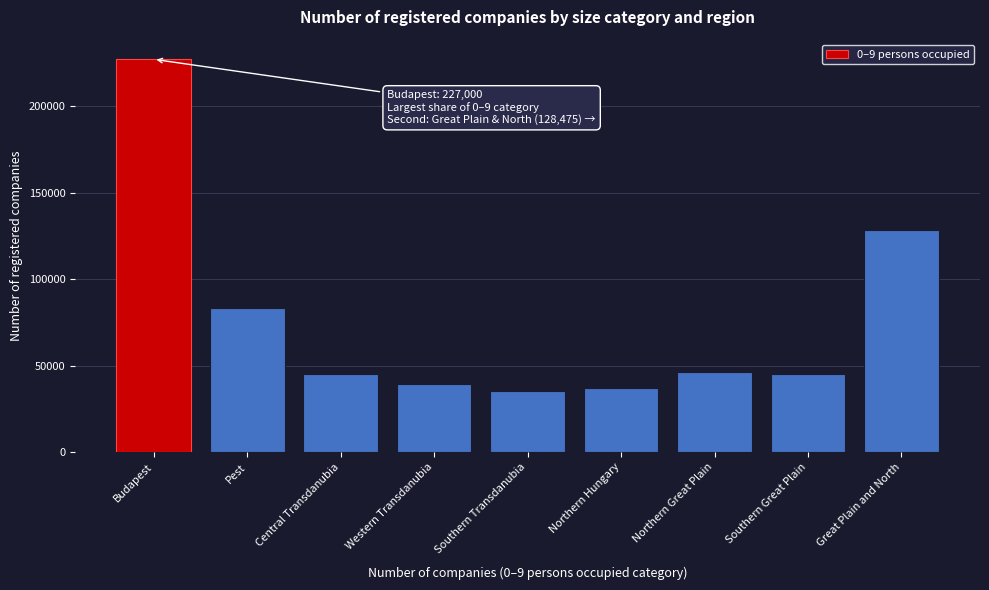

Where is the data nearest to the value 131141?

Great Plain and North